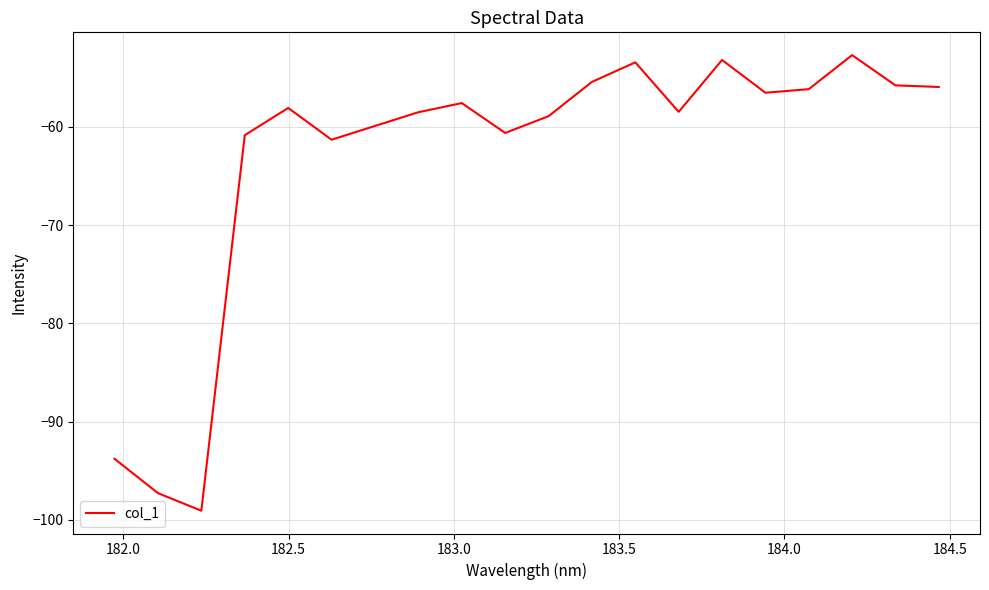

What is the maximum value shown in the chart?

-52.7